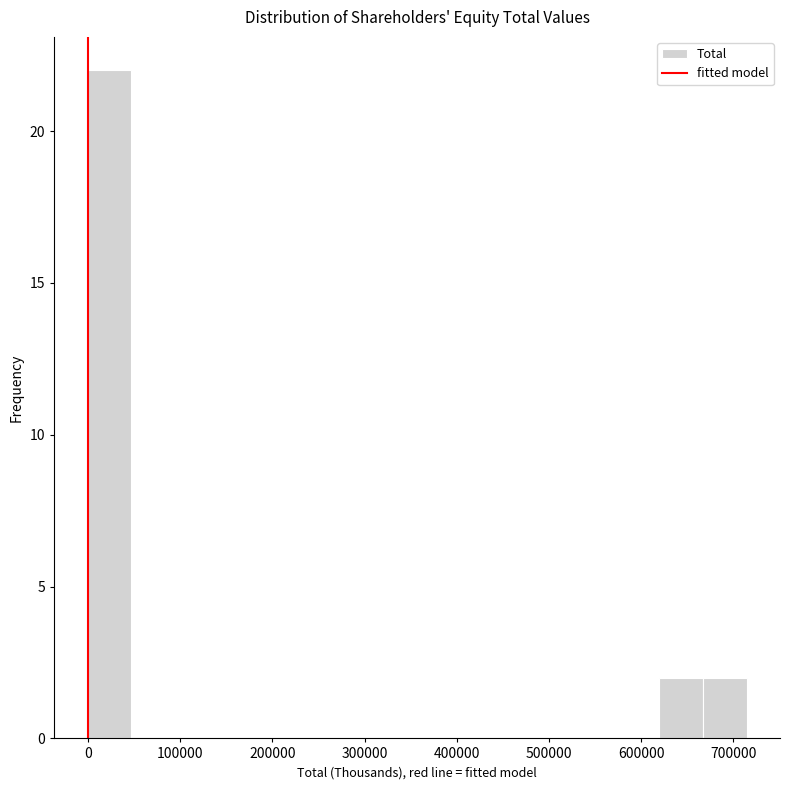

How tall is the bar that spans 0 to 50000 on the x-axis? Neither the bar edges nor the heights are printed on the chart, so give them approximately, as read against the axes.

22